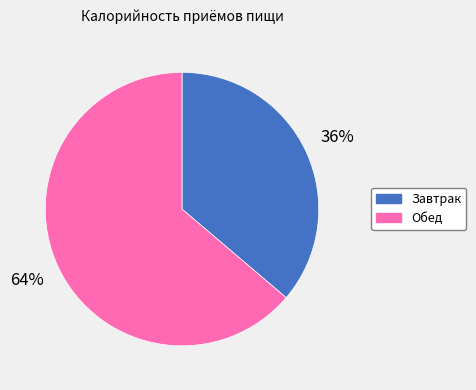

To the nearest percent, what percentage of the pie is Завтрак?

36%